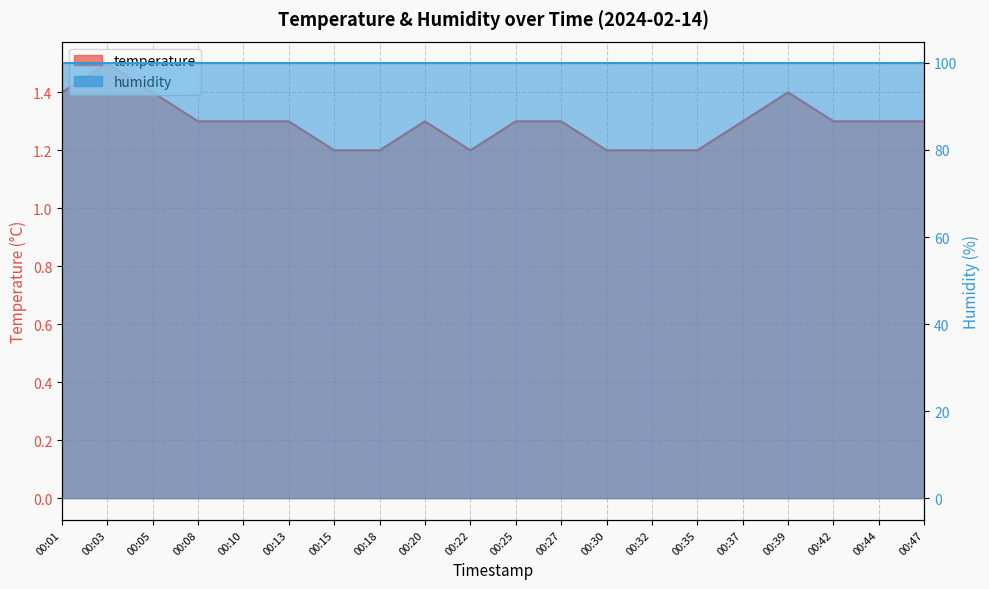

Reading left to right, transcribe all the data shown in this chart.

00:01=1.4	00:03=1.5	00:05=1.4	00:08=1.3	00:10=1.3	00:13=1.3	00:15=1.2	00:18=1.2	00:20=1.3	00:22=1.2	00:25=1.3	00:27=1.3	00:30=1.2	00:32=1.2	00:35=1.2	00:37=1.3	00:39=1.4	00:42=1.3	00:44=1.3	00:47=1.3